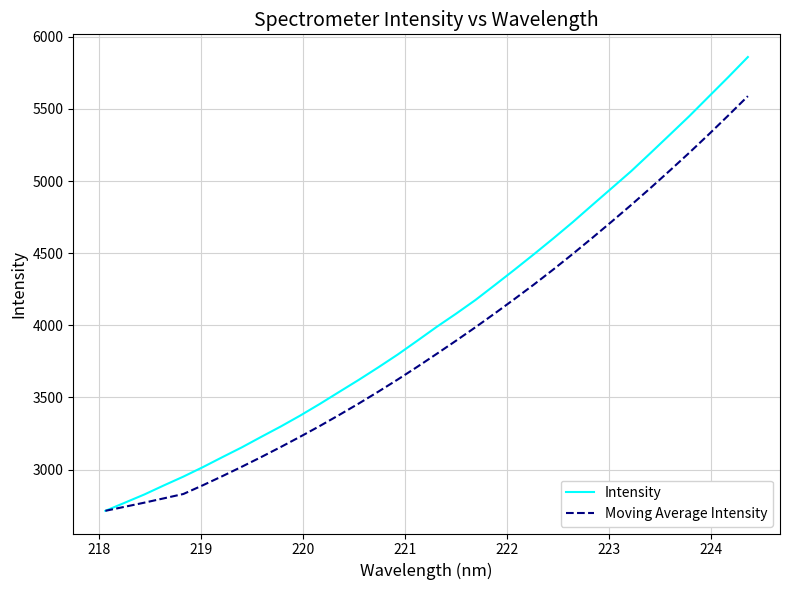

What is the average value of the Moving Average Intensity series?

3884.5